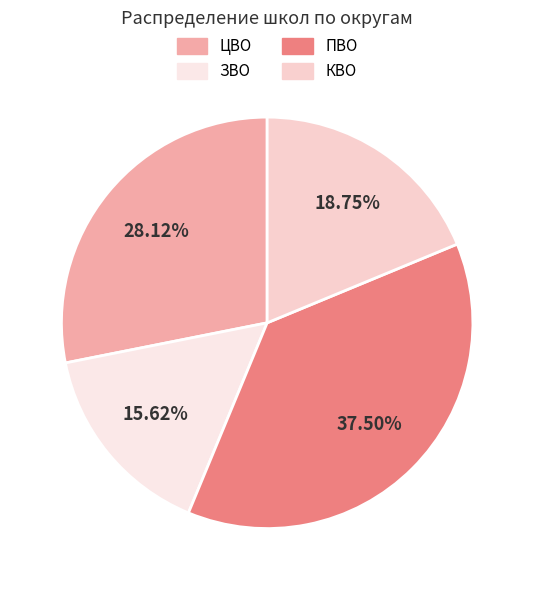

What percentage do ЗВО and ПВО together represent?

53.1%